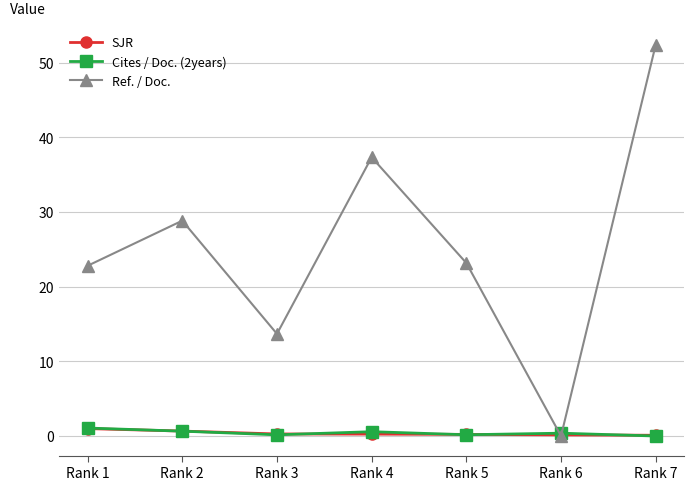

The Cites / Doc. (2years) series shows 0.4 at Rank 6. True or false?

True